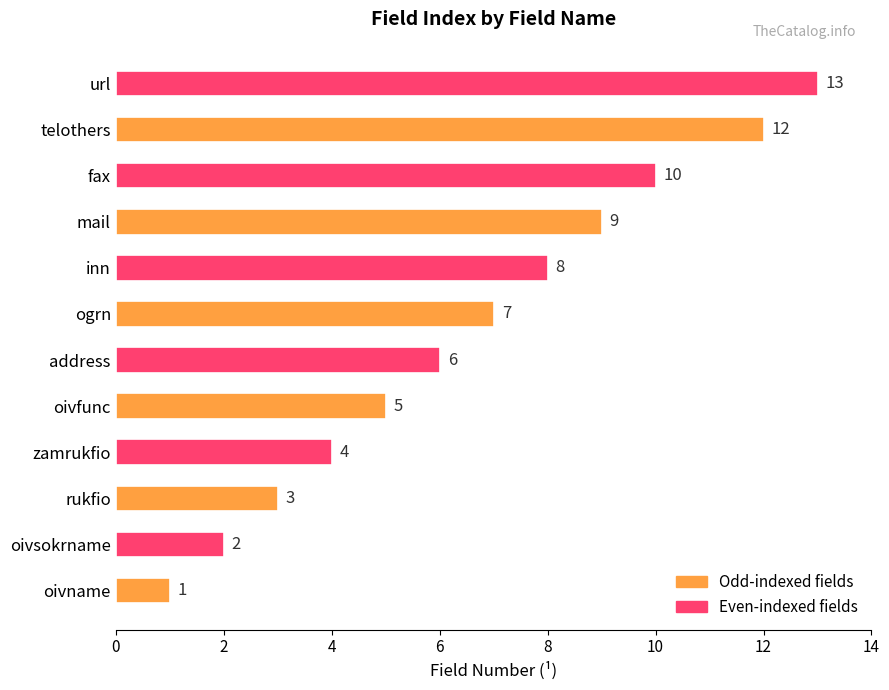

What is the maximum value shown in the chart?

13